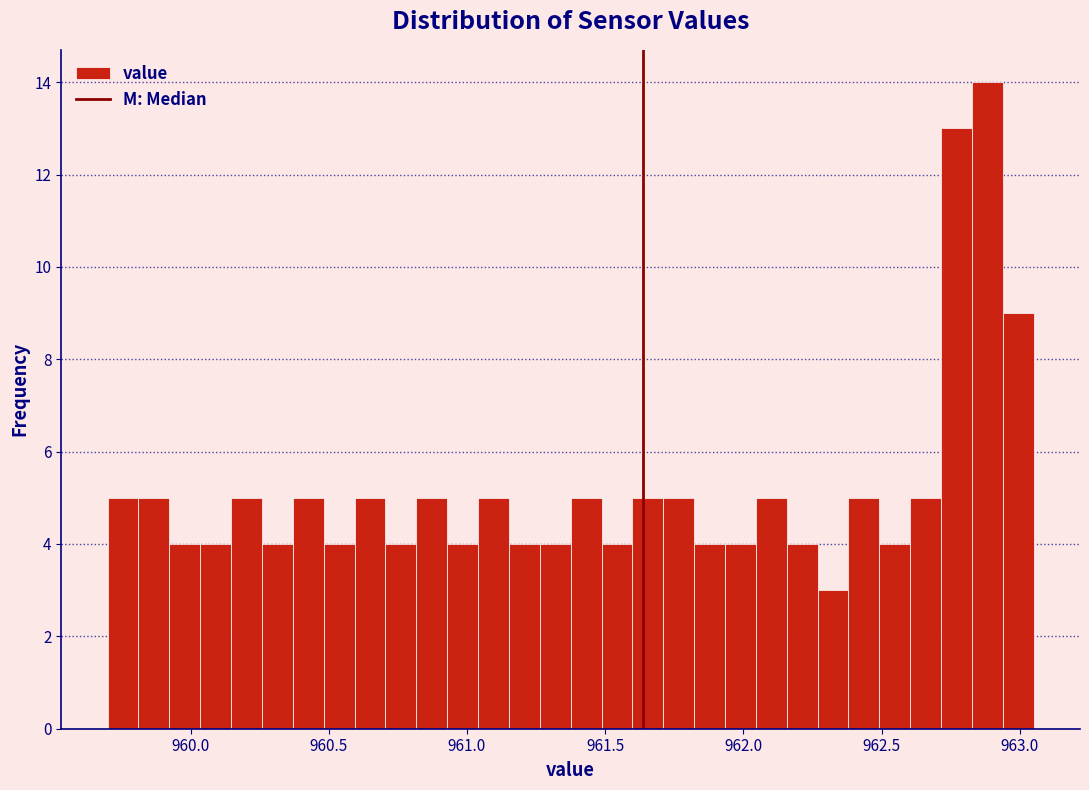

Around what value on the x-axis is the tallest bar? Give the approximate position of its centre, as read against the axis.

962.90